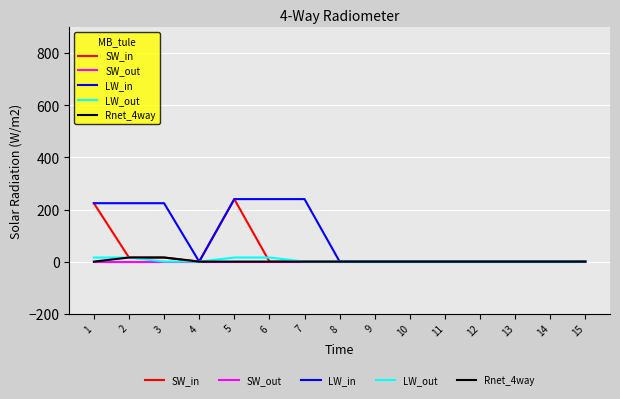

Does the chart display data point markers on the line(s)?

No